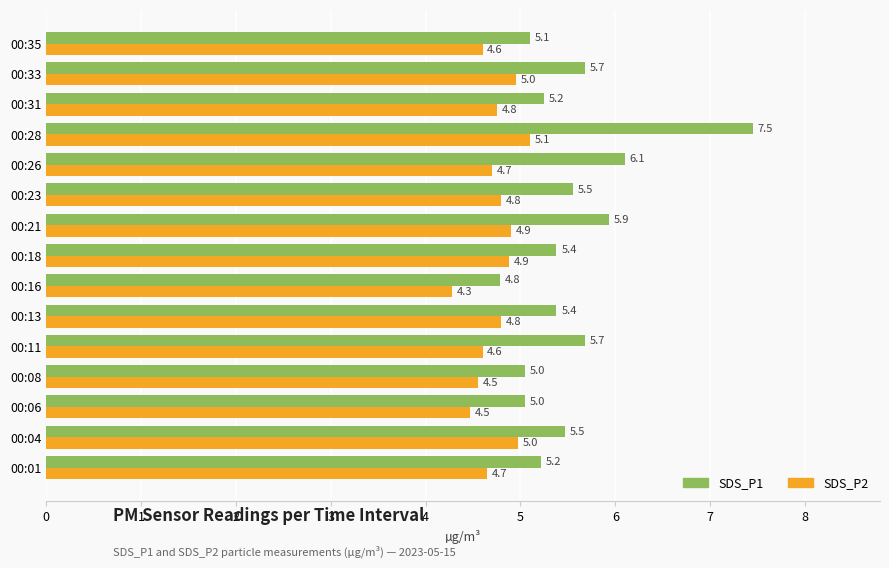

List the series in order of their overall mean, highest first.

SDS_P1, SDS_P2